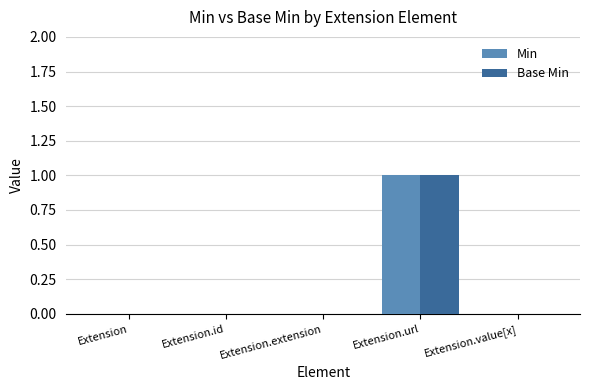

True or false: Base Min has a value of 0 at Extension.id.

True